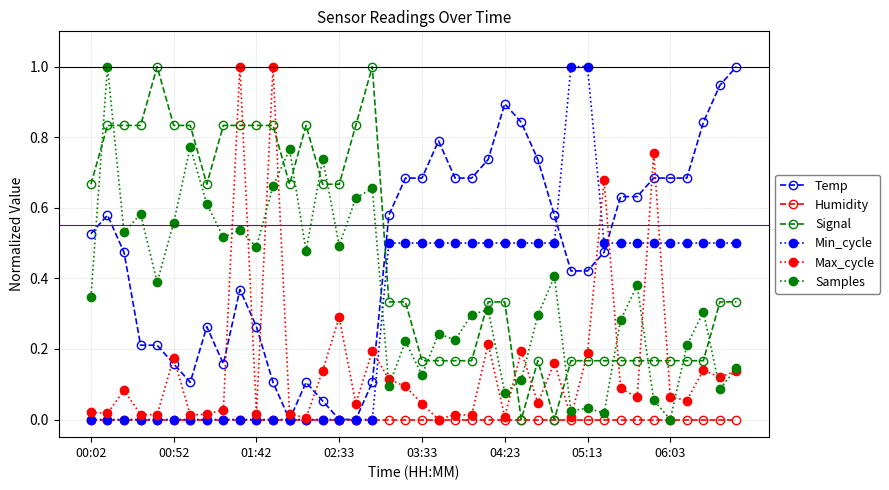

True or false: Temp has more than 1 interior local peaks.

True